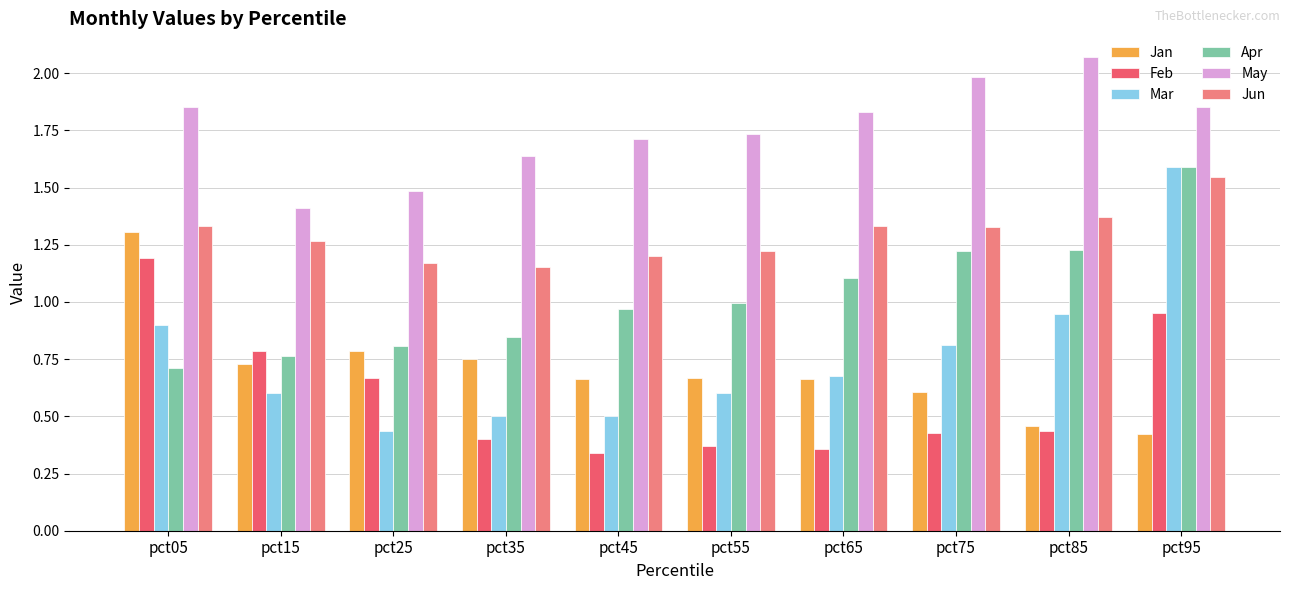

What are all the series names shown in the legend?

Jan, Feb, Mar, Apr, May, Jun